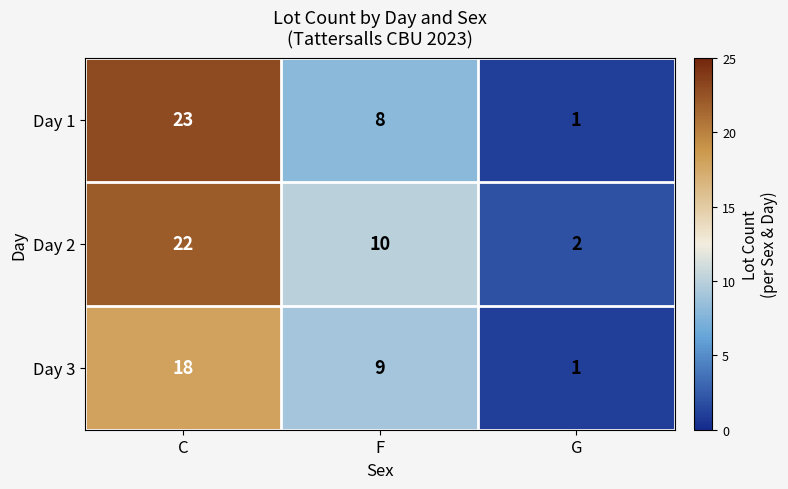

Between C and G, which series saw the biggest shift?

Day 1